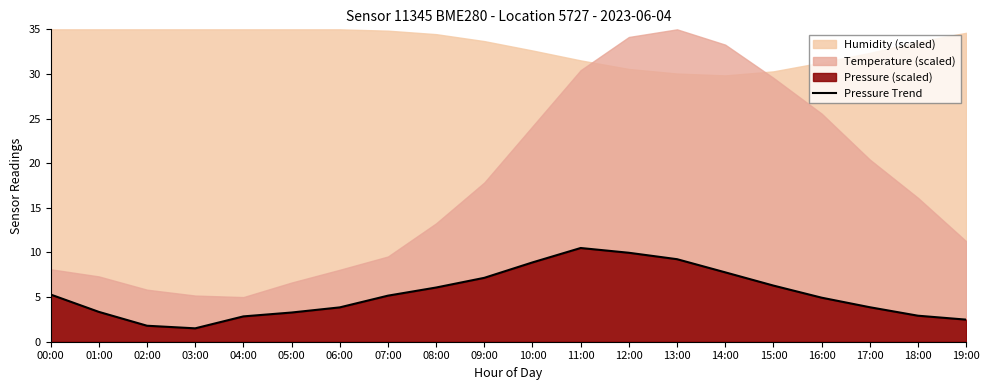

List the labels in order of value, largest first.

11:00, 12:00, 13:00, 10:00, 14:00, 09:00, 15:00, 08:00, 00:00, 07:00, 16:00, 17:00, 06:00, 01:00, 05:00, 18:00, 04:00, 19:00, 02:00, 03:00